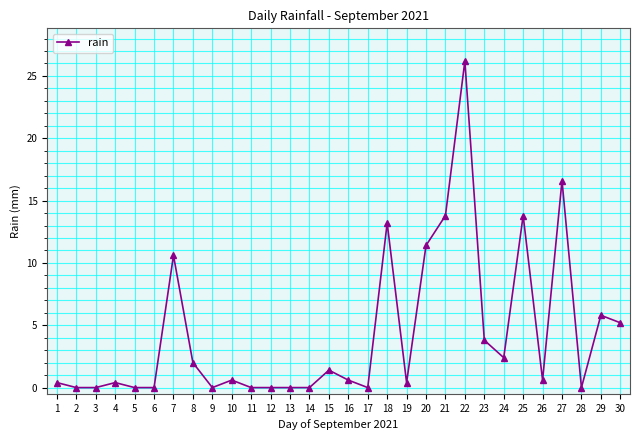

Reading left to right, extract all data points from this chart.

1=0.4	2=0.0	3=0.0	4=0.4	5=0.0	6=0.0	7=10.6	8=2.0	9=0.0	10=0.6	11=0.0	12=0.0	13=0.0	14=0.0	15=1.4	16=0.6	17=0.0	18=13.2	19=0.4	20=11.4	21=13.8	22=26.2	23=3.8	24=2.4	25=13.8	26=0.6	27=16.6	28=0.0	29=5.8	30=5.2